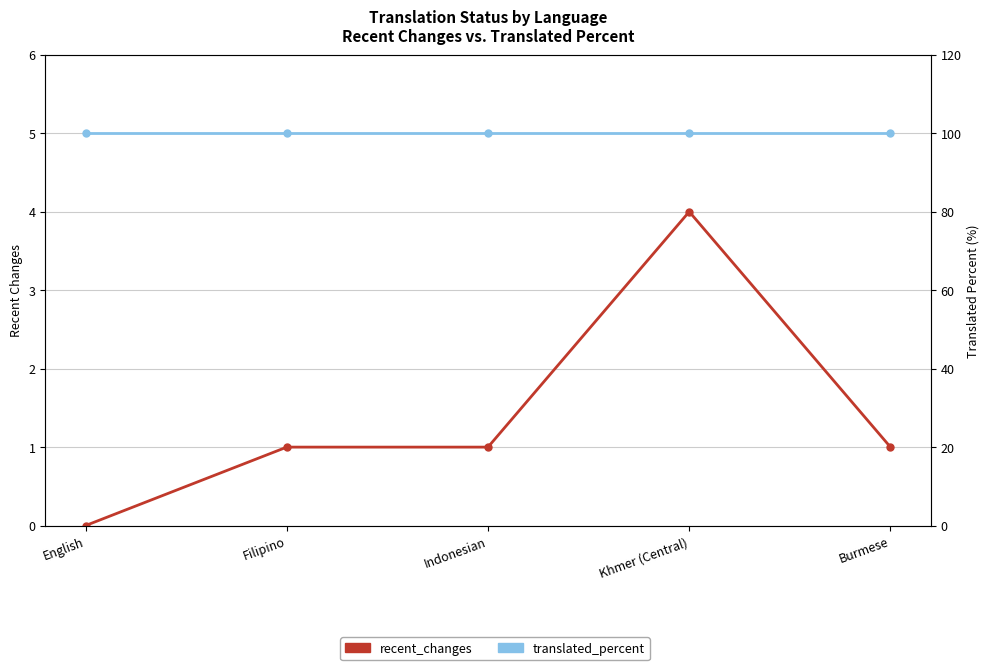

Which category has the highest value across all series?

English